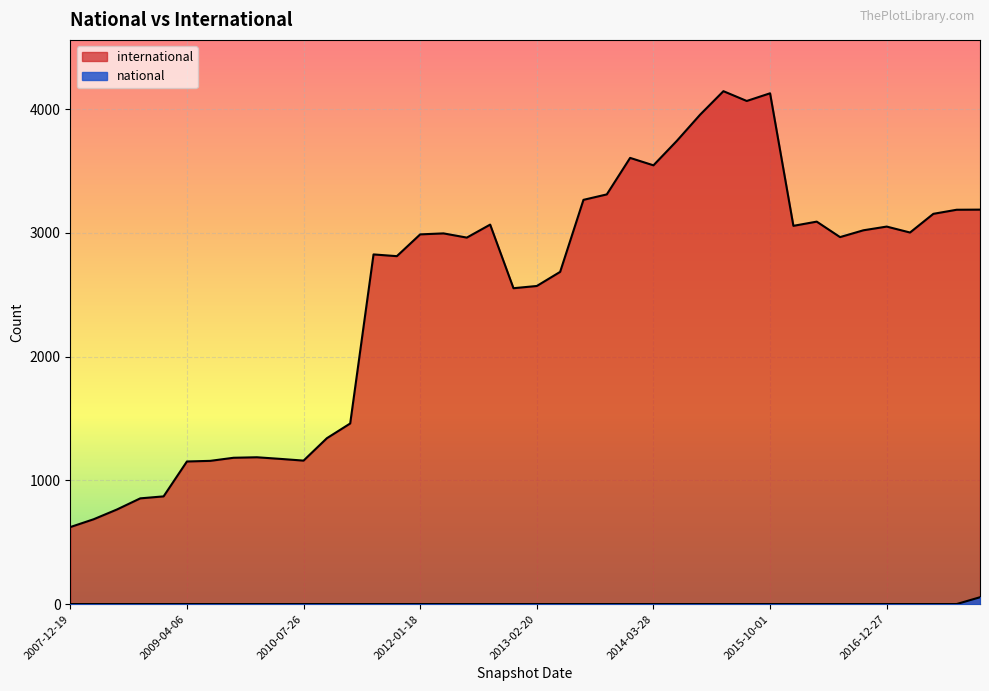

Reading left to right, extract all data points from this chart.

international: 623	686	765	855	871	1153	1158	1183	1187	1174	1160	1341	1460	2826	2812	2988	2996	2962	3067	2553	2571	2685	3267	3311	3606	3546	3743	3955	4145	4066	4128	3057	3091	2966	3021	3051	3003	3154	3187	3188
national: 1	1	1	1	1	1	1	1	1	1	1	1	1	1	1	1	1	1	1	1	1	1	1	1	1	1	1	1	1	1	1	1	1	1	1	1	1	1	1	56